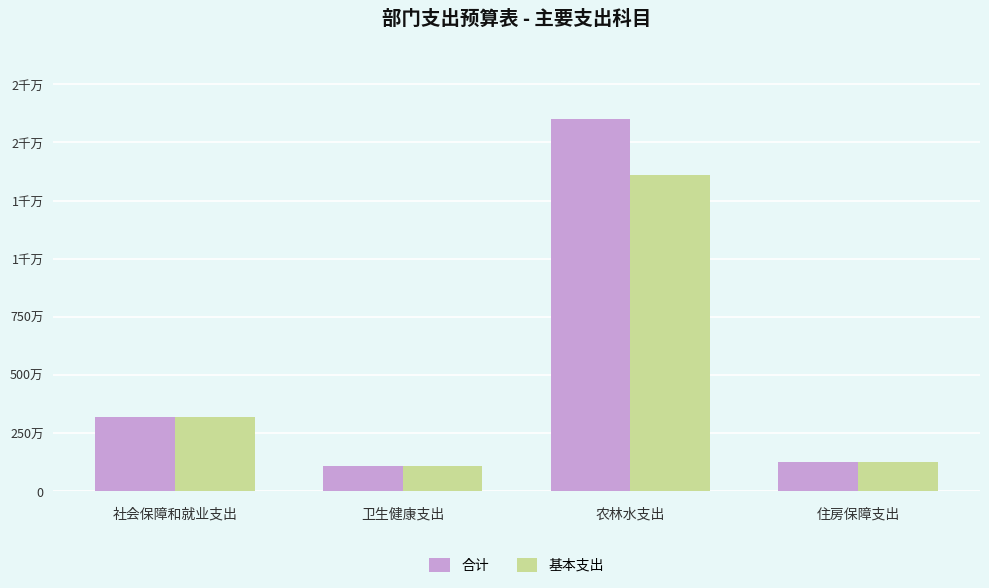

Does the chart contain any negative values?

No